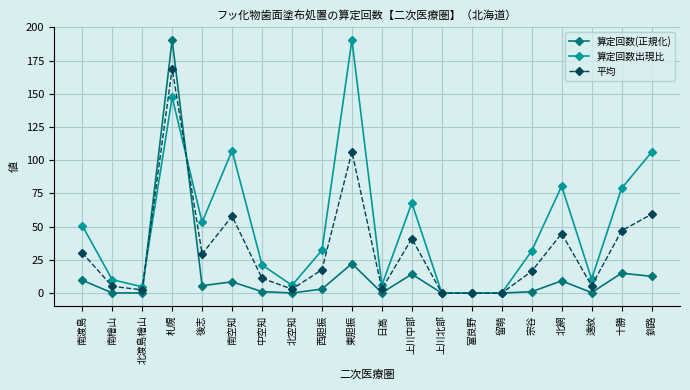

At which label is 算定回数(正規化) closest to 95?

東胆振